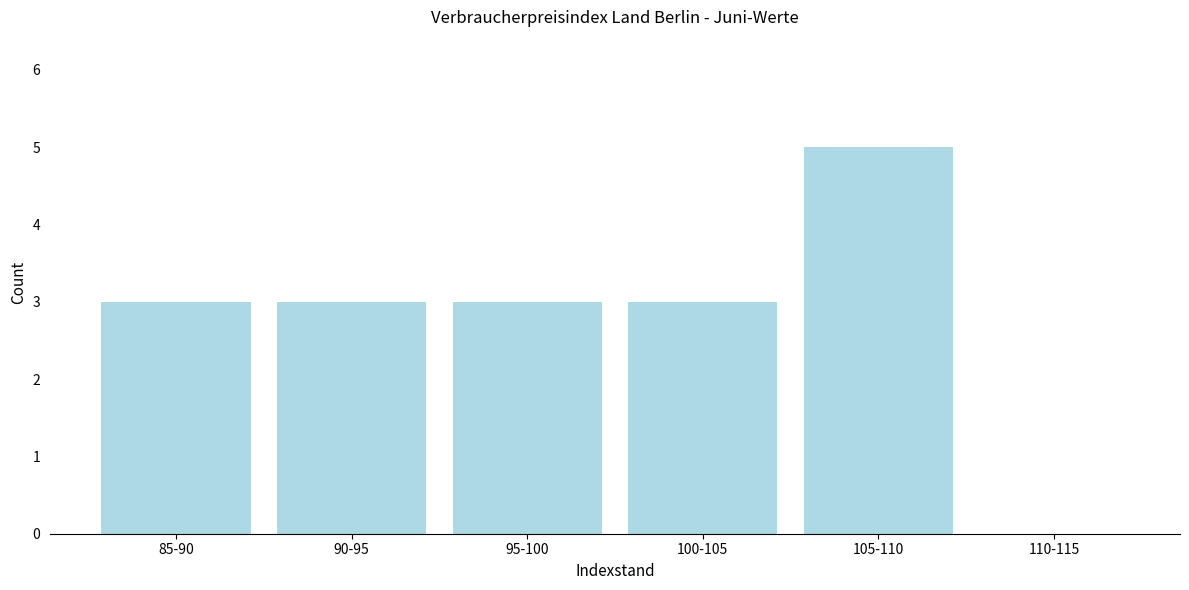

Reading left to right, what are all the values shown in this chart?

85-90=3	90-95=3	95-100=3	100-105=3	105-110=5	110-115=0